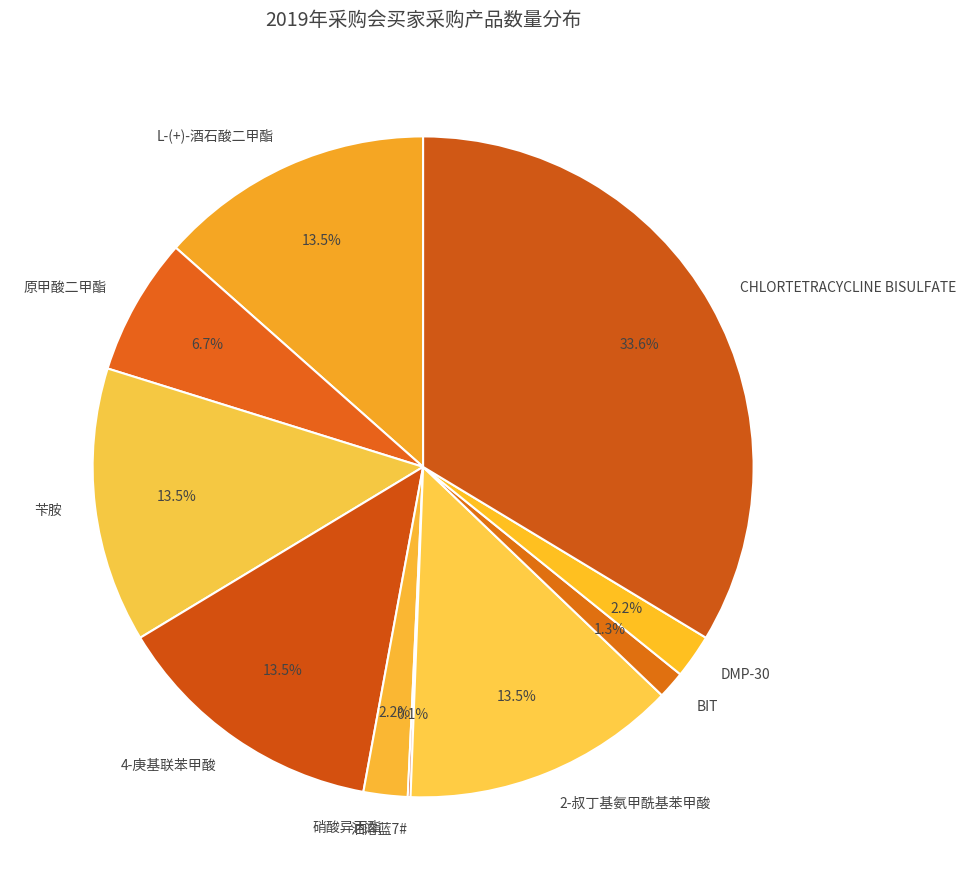

Which slice is the largest?

CHLORTETRACYCLINE BISULFATE